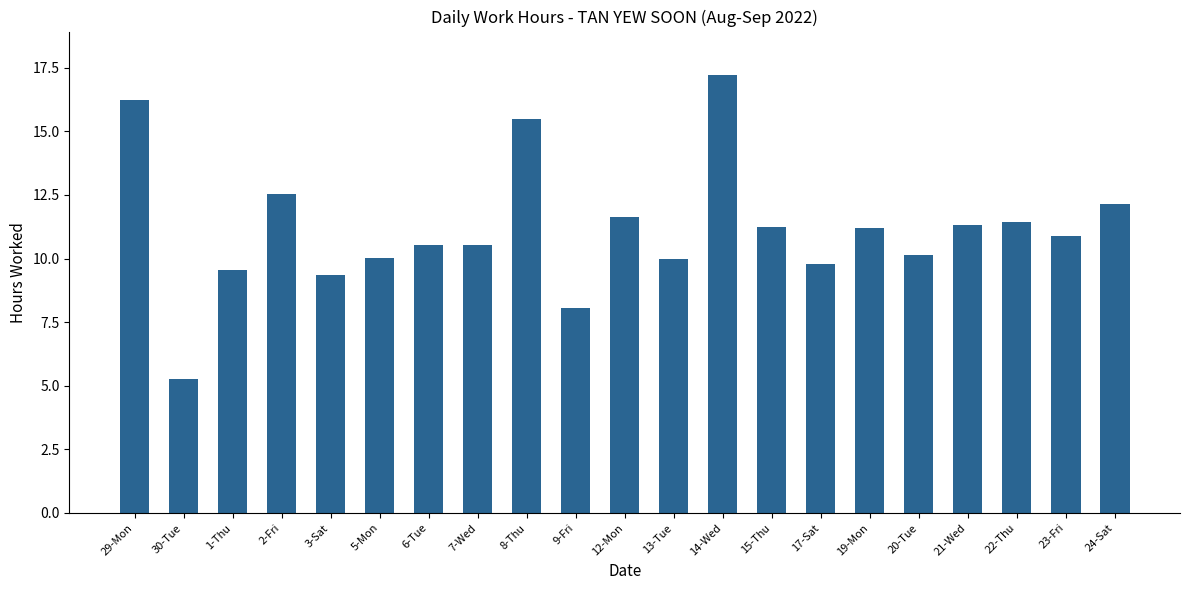

What is the approximate value at 8-Thu?

15.5